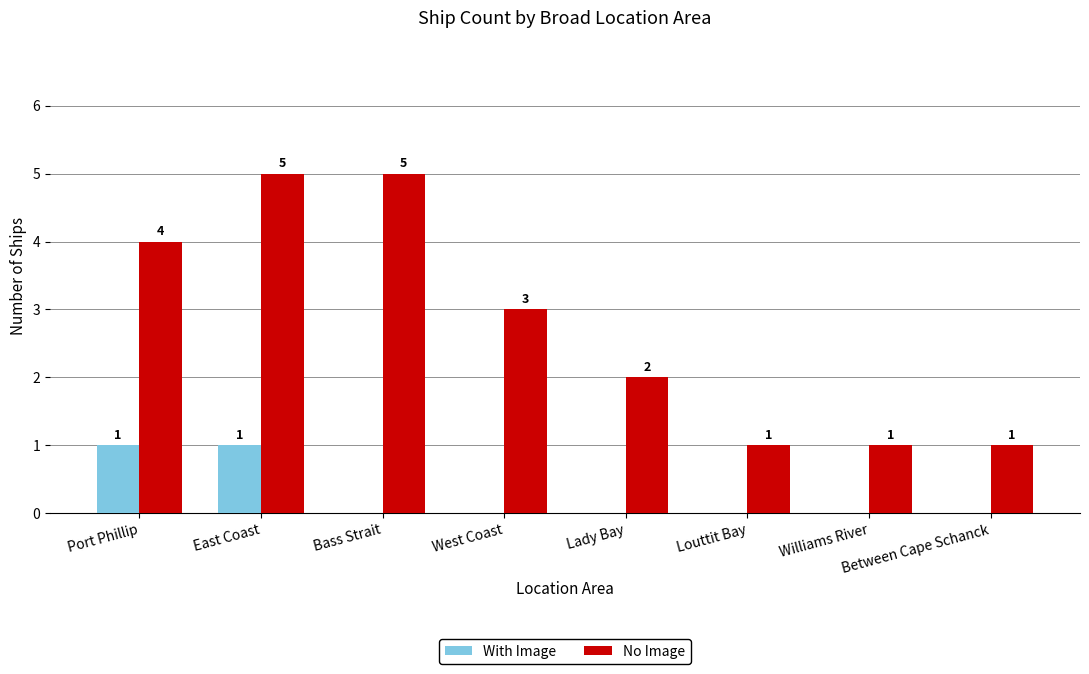

Reading left to right, transcribe all the data shown in this chart.

With Image: Port Phillip=1	East Coast=1	Bass Strait=0	West Coast=0	Lady Bay=0	Louttit Bay=0	Williams River=0	Between Cape Schanck=0
No Image: Port Phillip=4	East Coast=5	Bass Strait=5	West Coast=3	Lady Bay=2	Louttit Bay=1	Williams River=1	Between Cape Schanck=1